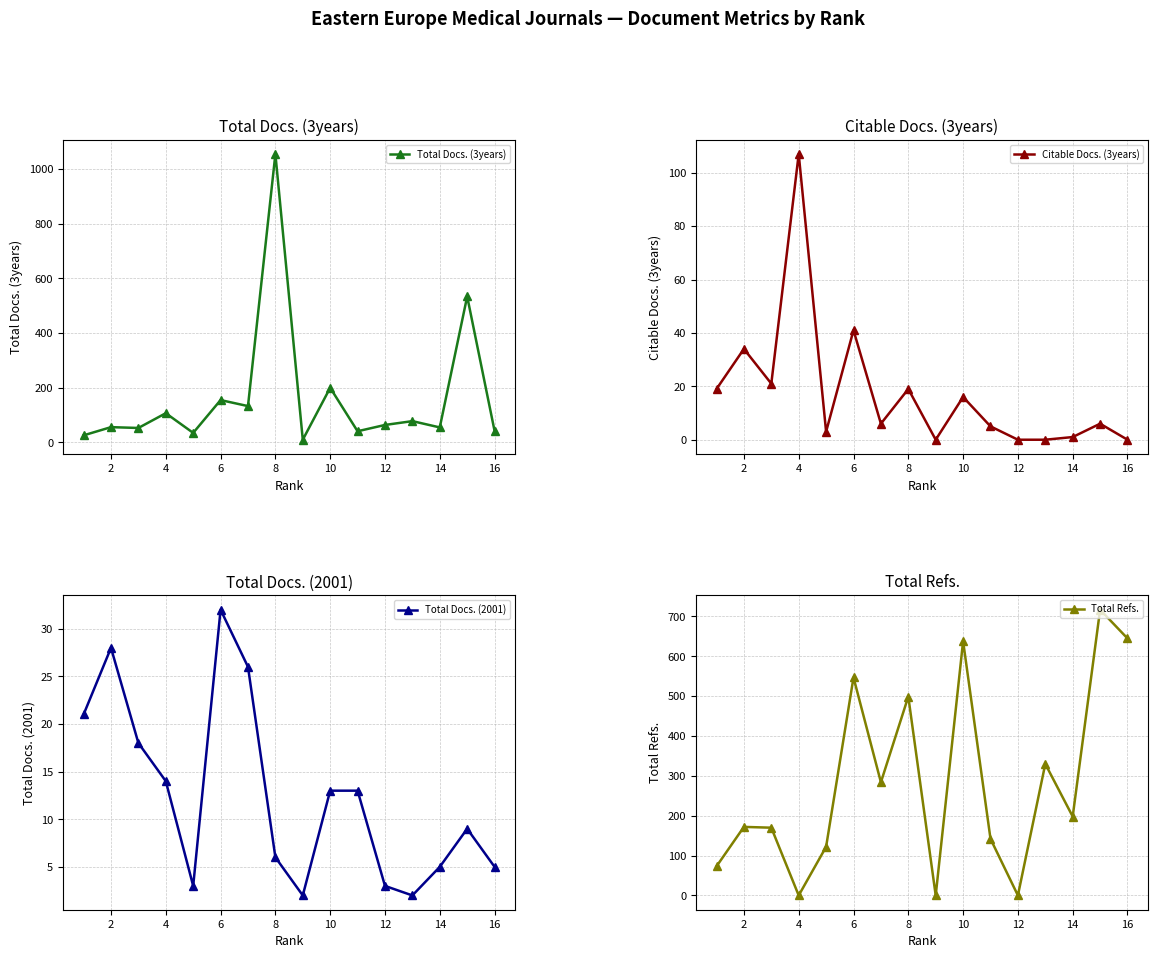

The value of Citable Docs. (3years) at 16 is 0. True or false?

True